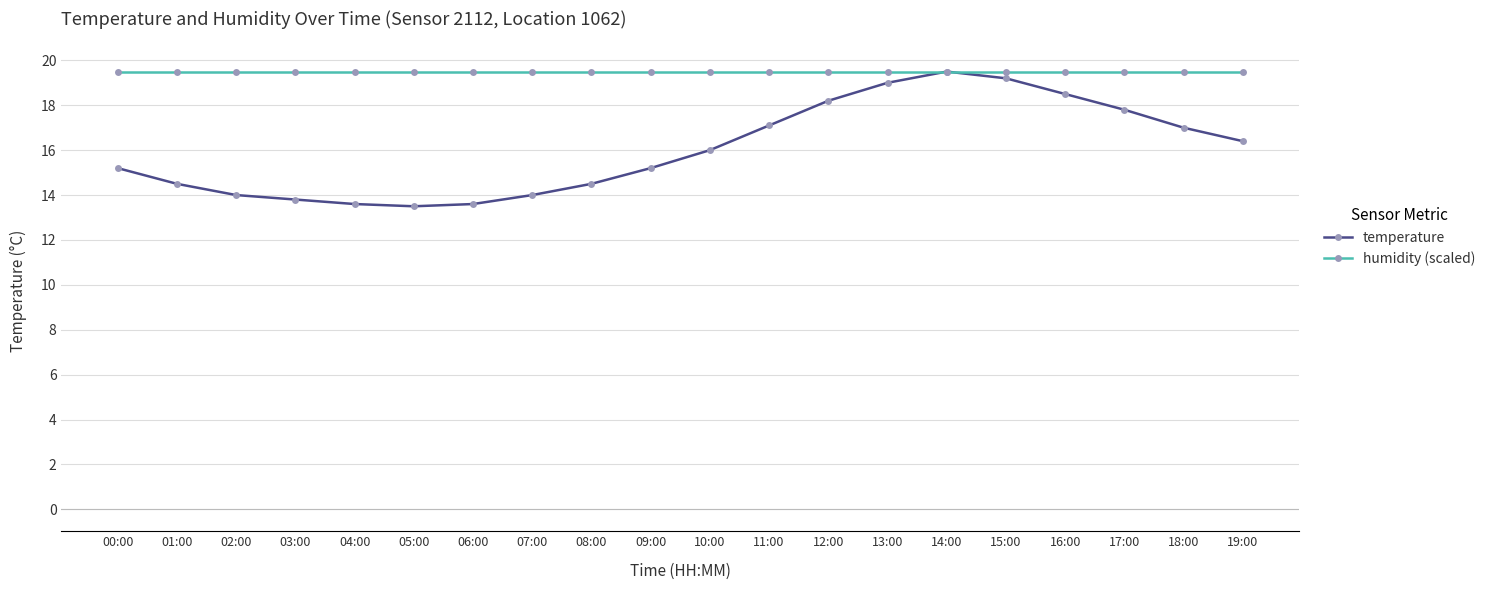

Which series ends up on top after the final intersection of temperature and humidity (scaled)?

humidity (scaled)